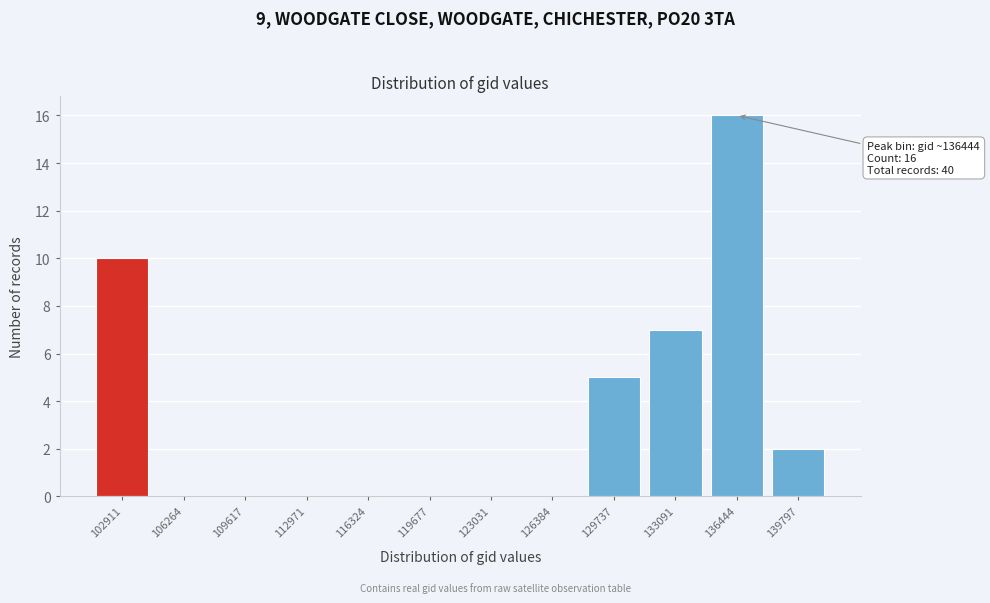

Reading right to left, extract all data points from this chart.

139797=2	136444=16	133091=7	129737=5	126384=0	123031=0	119677=0	116324=0	112971=0	109617=0	106264=0	102911=10